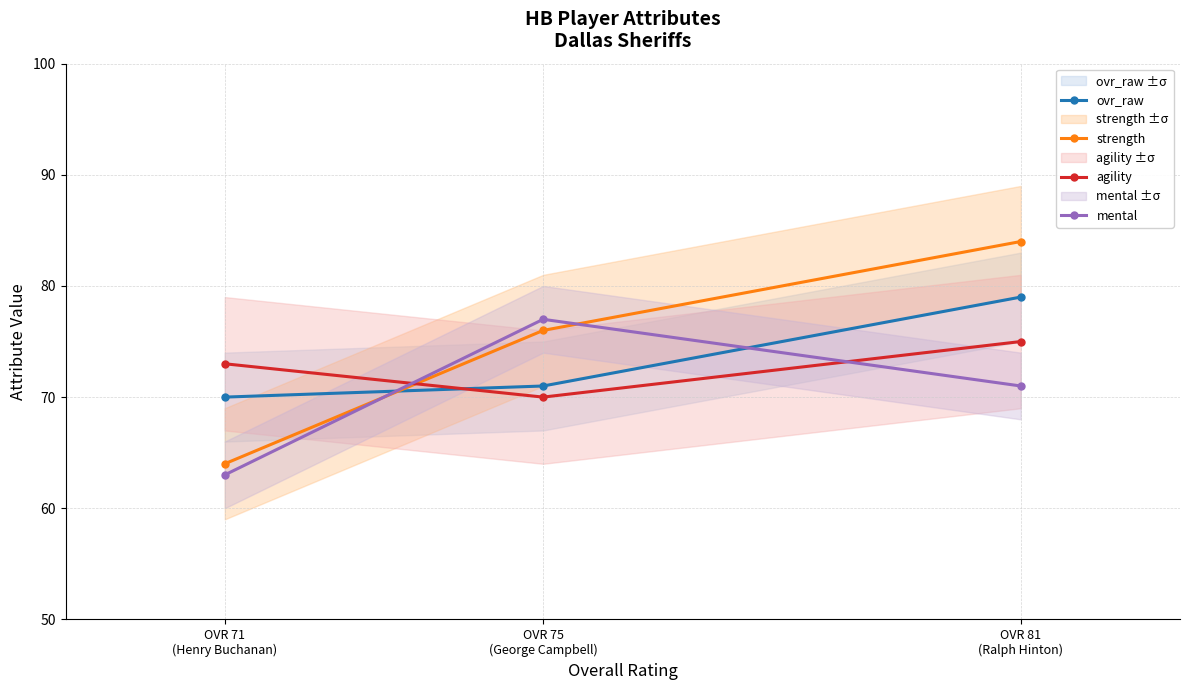

Which category has the highest value across all series?

OVR 81
(Ralph Hinton)